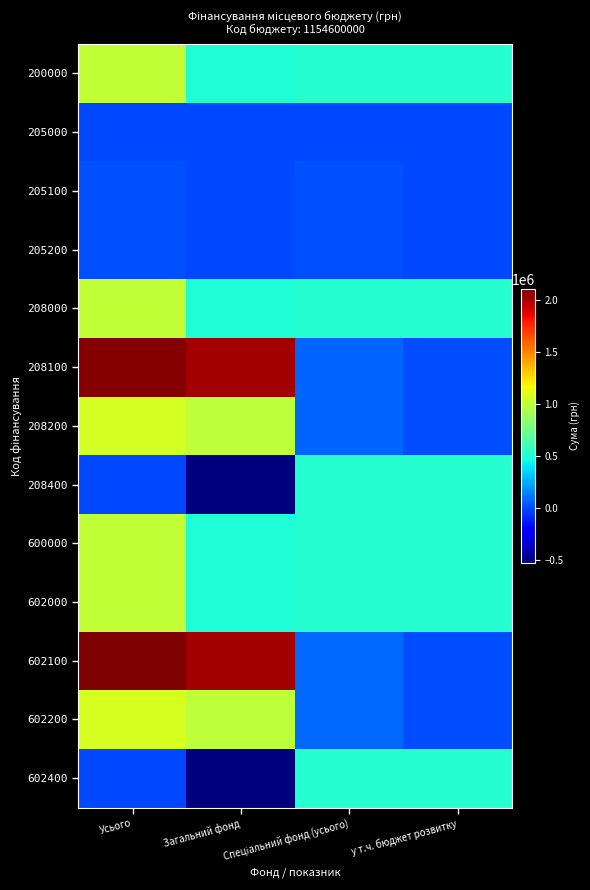

Between Усього and Спеціальний фонд (усього), which is larger?

Усього